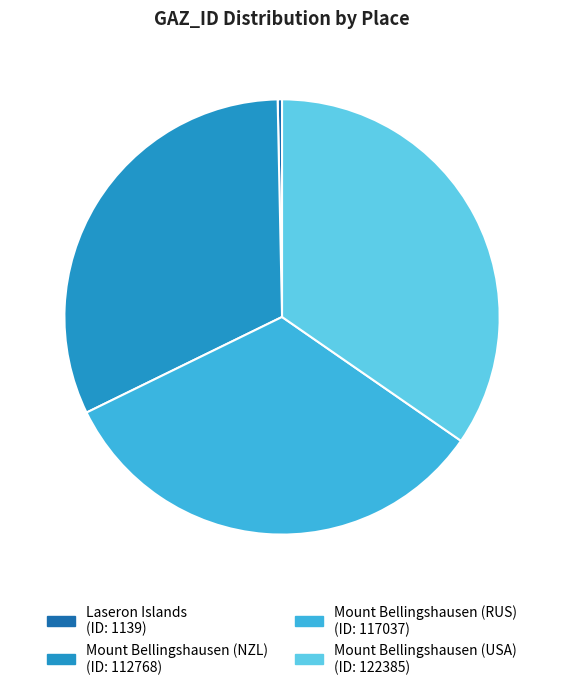

How many segments does this pie chart have?

4